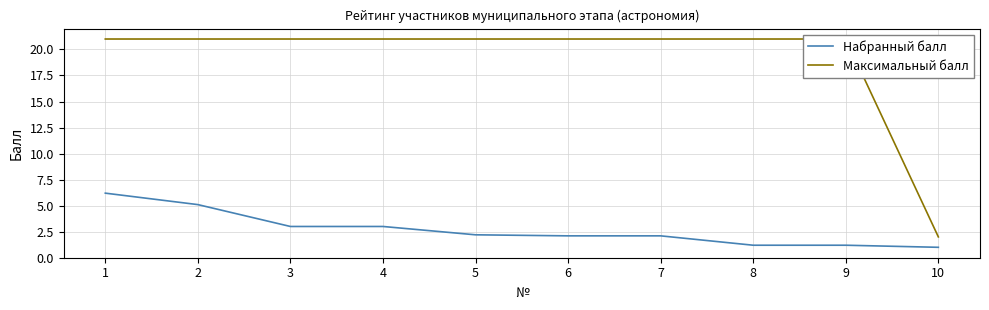

What is the value of the Набранный балл point at the 6th from the left?

2.1